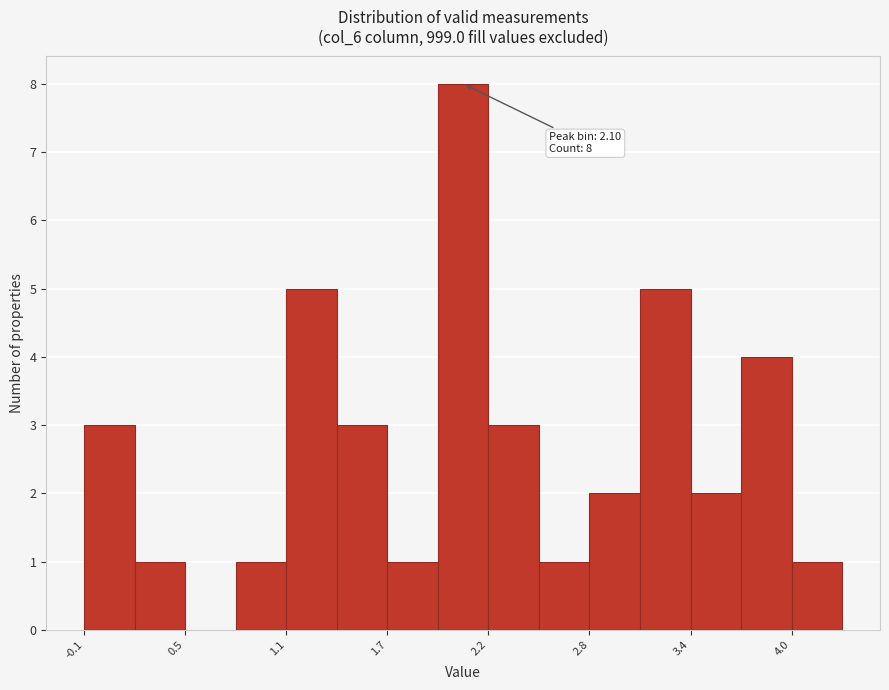

Around what value on the x-axis is the tallest bar? Give the approximate position of its centre, as read against the axis.

2.1